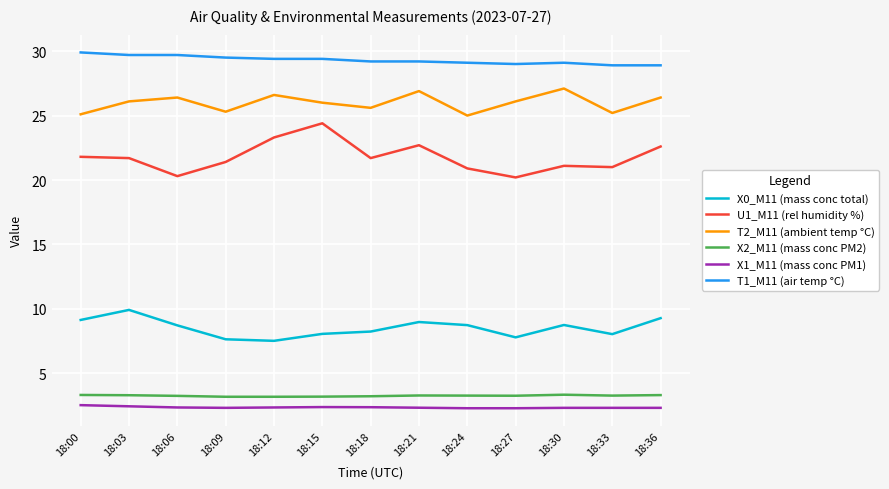

True or false: X0_M11 (mass conc total) and T1_M11 (air temp °C) intersect in this chart.

False